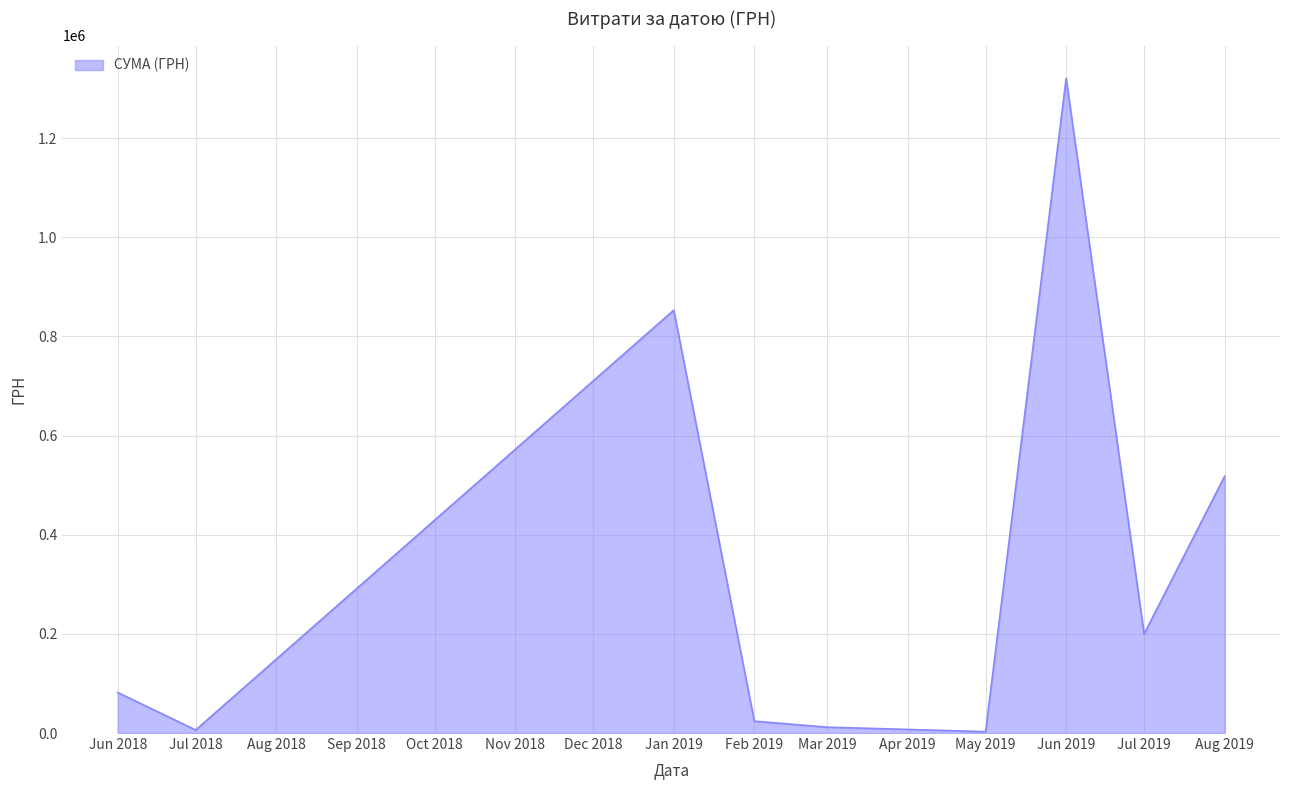

Which category has the highest value across all series?

Jun 2019